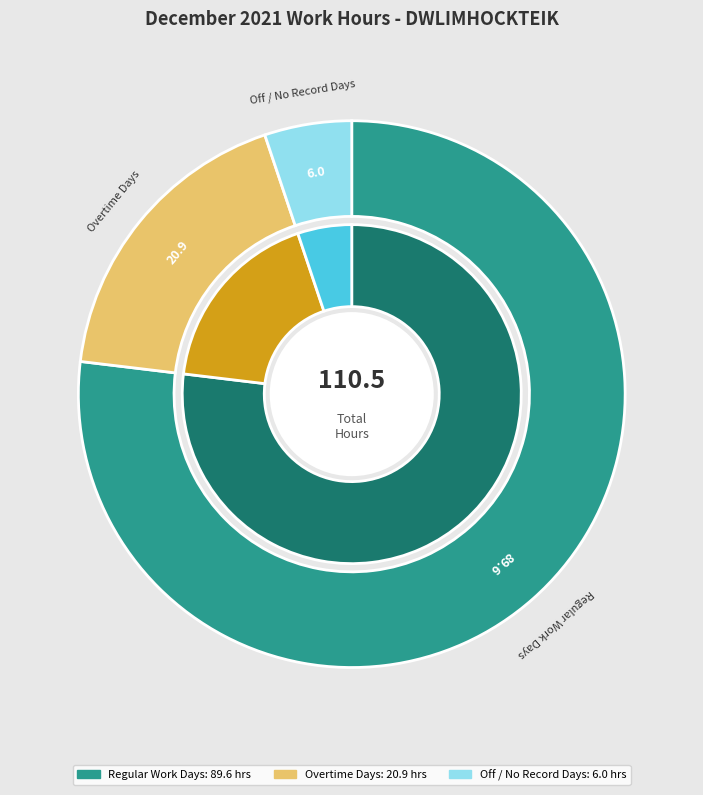

Is Day 7 the majority of the pie?

No